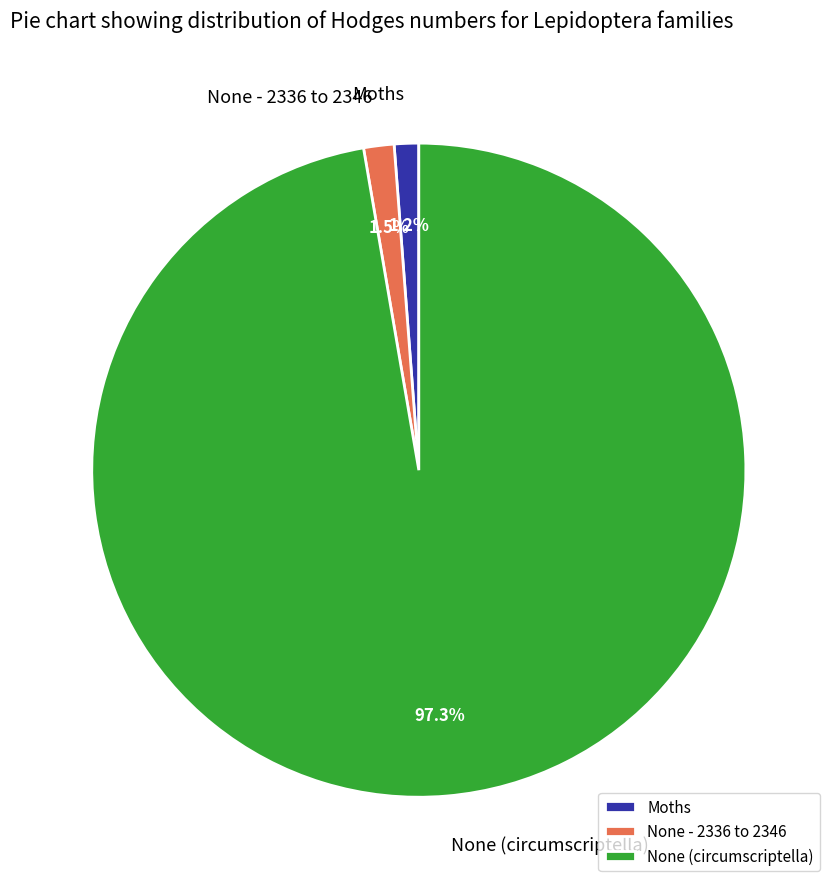

Do None (circumscriptella) and Moths together represent more than half of the pie?

Yes